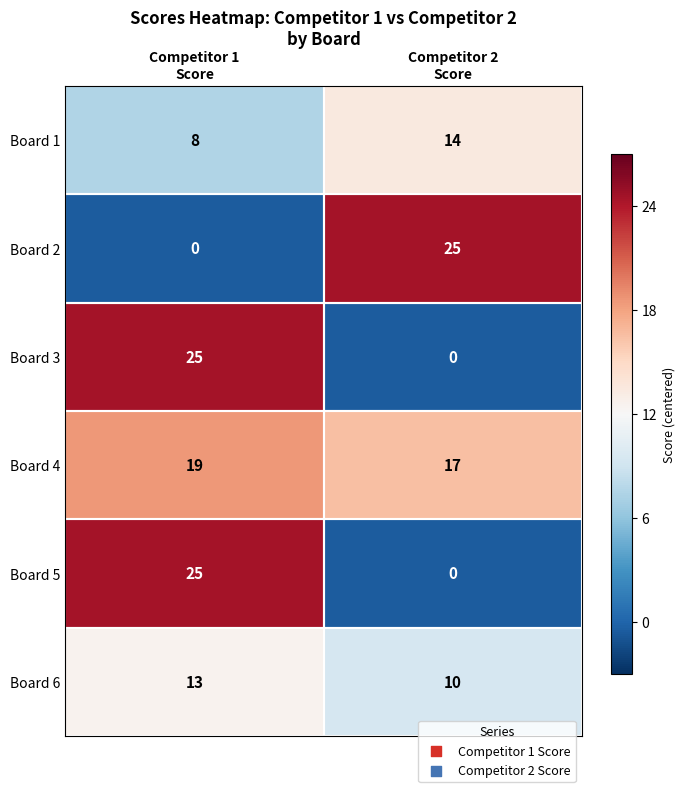

What is the maximum value shown in the chart?

25